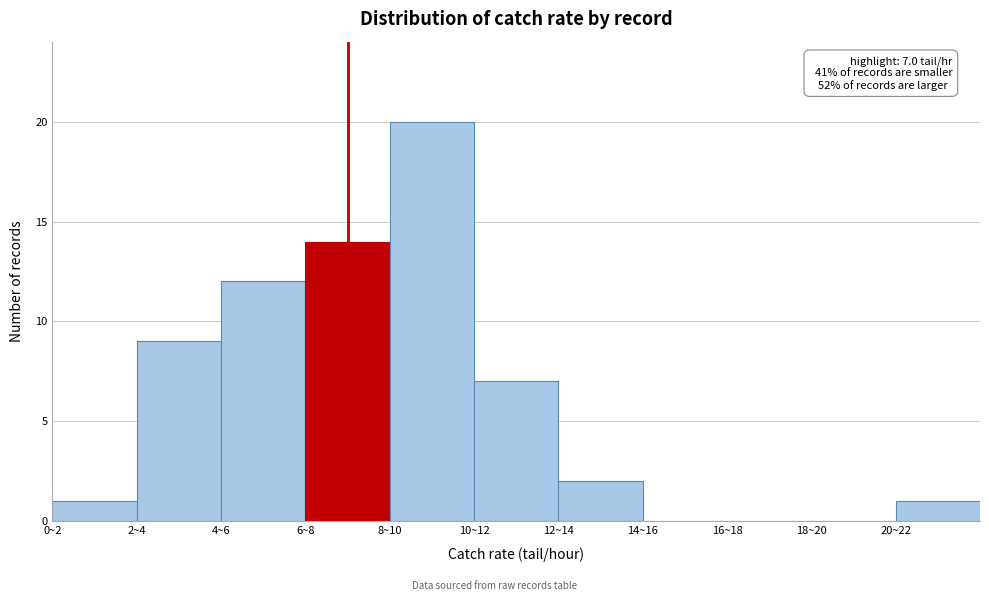

Reading left to right, transcribe all the data shown in this chart.

0~2=1	2~4=9	4~6=12	6~8=14	8~10=20	10~12=7	12~14=2	14~16=0	16~18=0	18~20=0	20~22=1